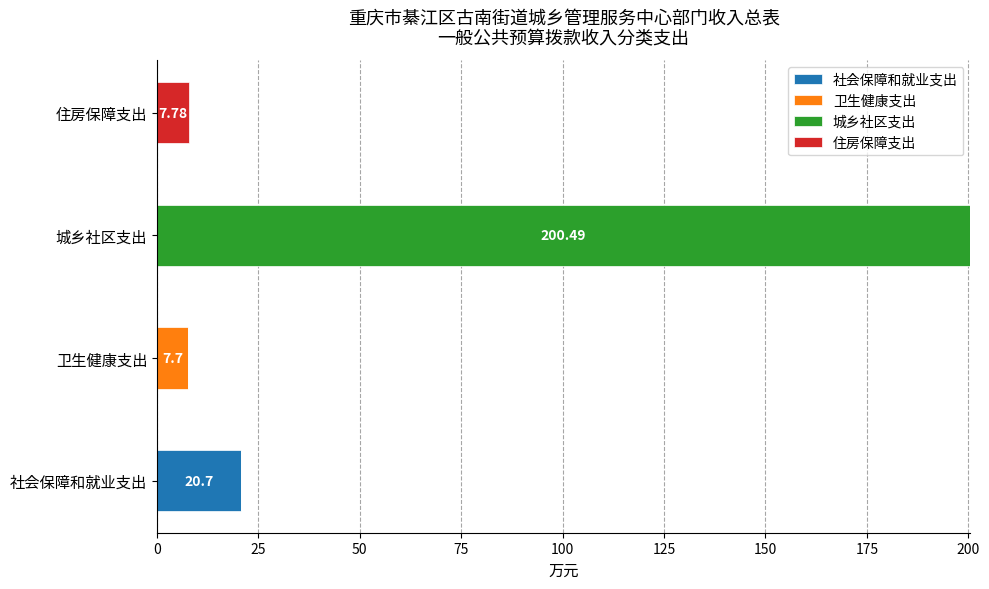

At which label does 社会保障和就业支出 reach its peak?

社会保障和就业支出